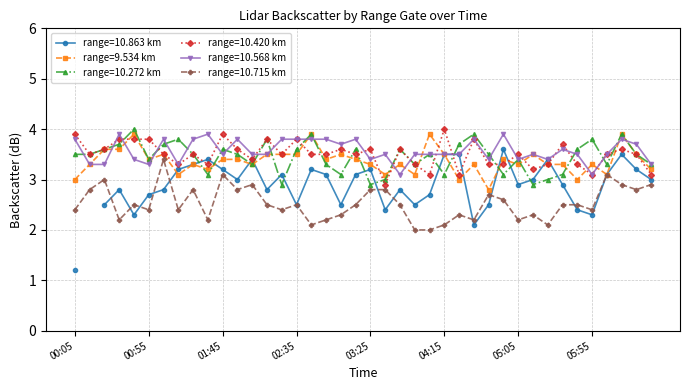

What is the label of the 22nd point from the right?

2019/01/10 03:05